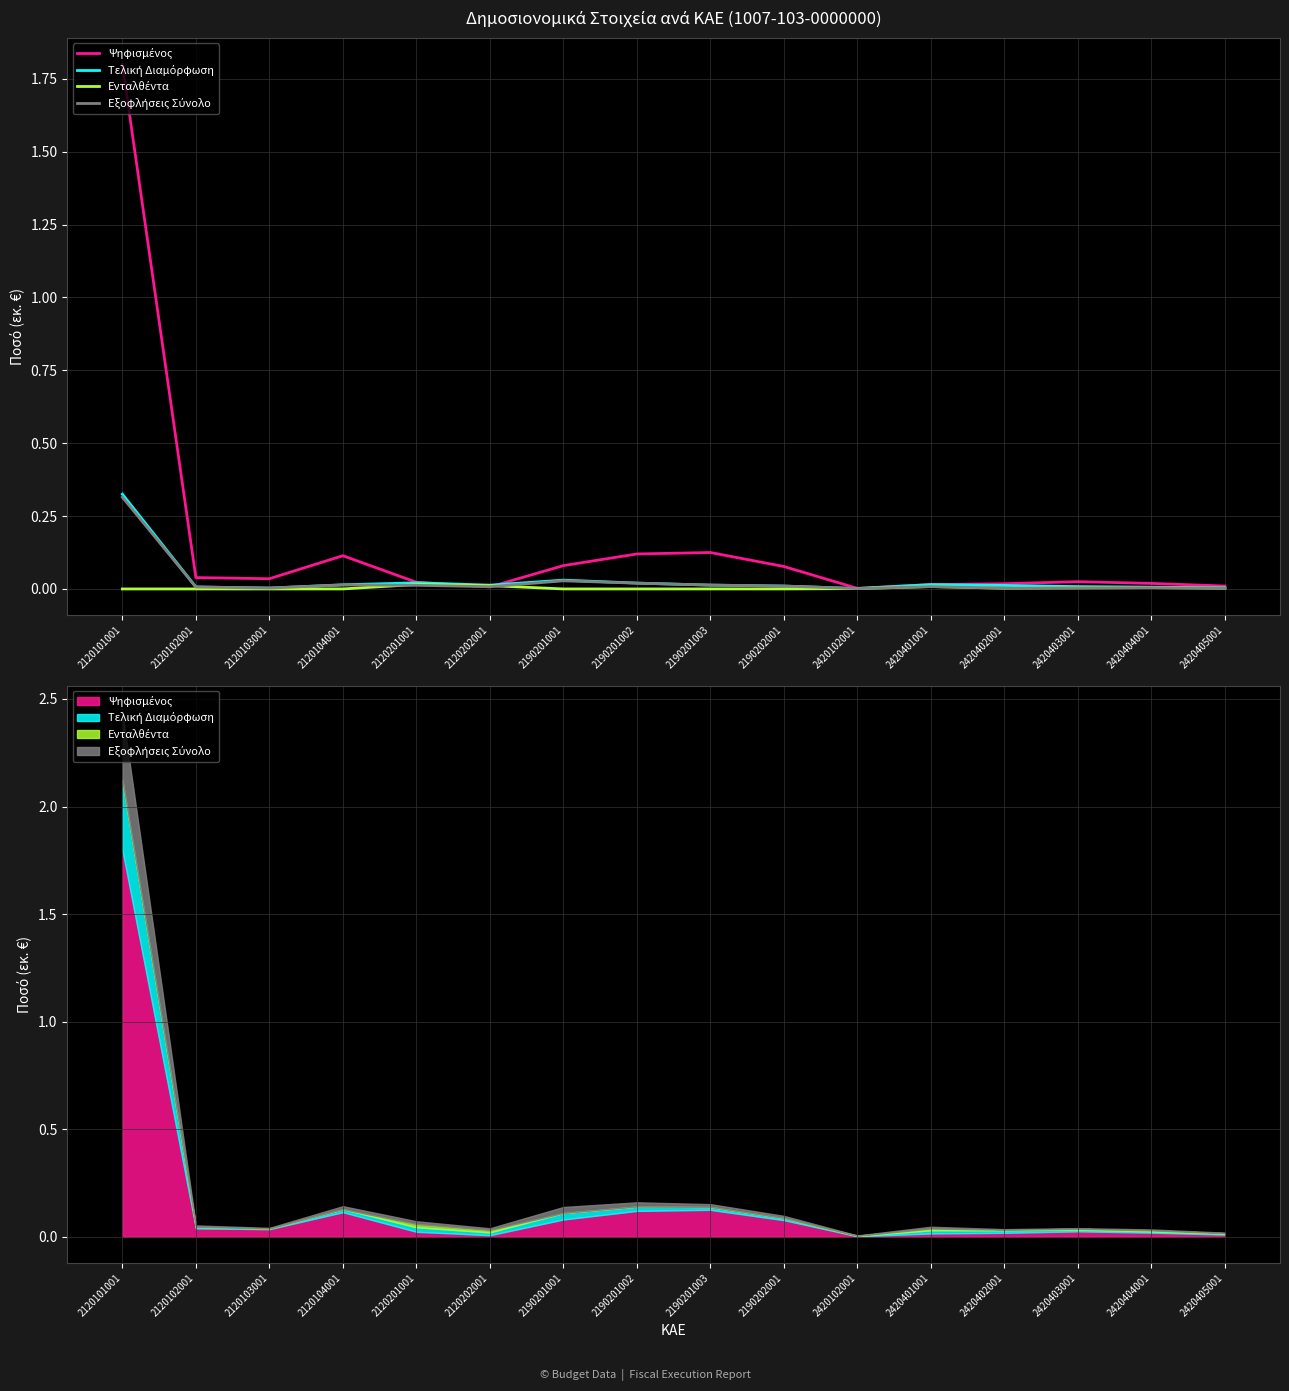

Reading right to left, what are all the values shown in this chart?

Ψηφισμένος: 0.0	0.0	0.0	0.0	0.0	0.0	0.1	0.1	0.1	0.1	0.0	0.0	0.1	0.0	0.0	1.8
Τελική Διαμόρφωση: 0.0	0.0	0.0	0.0	0.0	0.0	0.0	0.0	0.0	0.0	0.0	0.0	0.0	0.0	0.0	0.3
Ενταλθέντα: 0.0	0.0	0.0	0.0	0.0	0.0	0.0	0.0	0.0	0.0	0.0	0.0	0.0	0.0	0.0	0.0
Εξοφλήσεις Σύνολο: 0.0	0.0	0.0	0.0	0.0	0.0	0.0	0.0	0.0	0.0	0.0	0.0	0.0	0.0	0.0	0.3